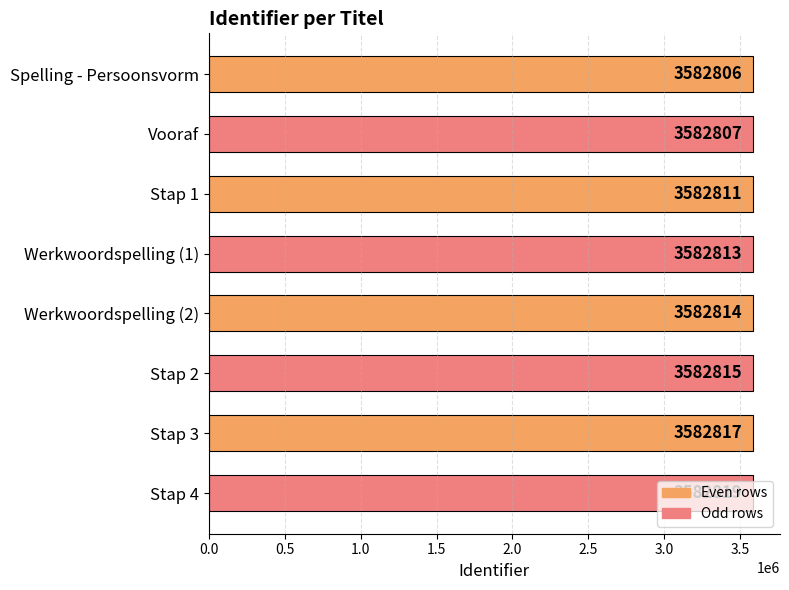

What is the average value?

3582813